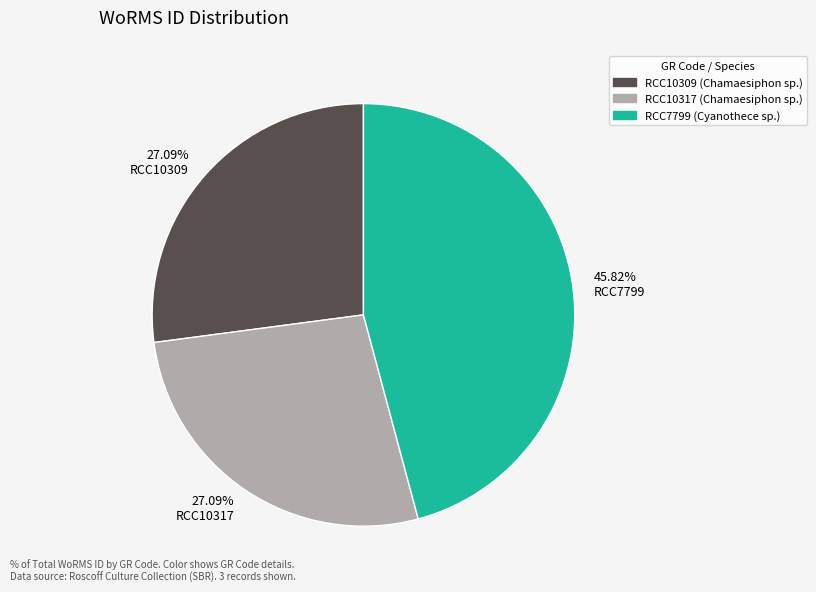

Count the number of slices in the pie.

3